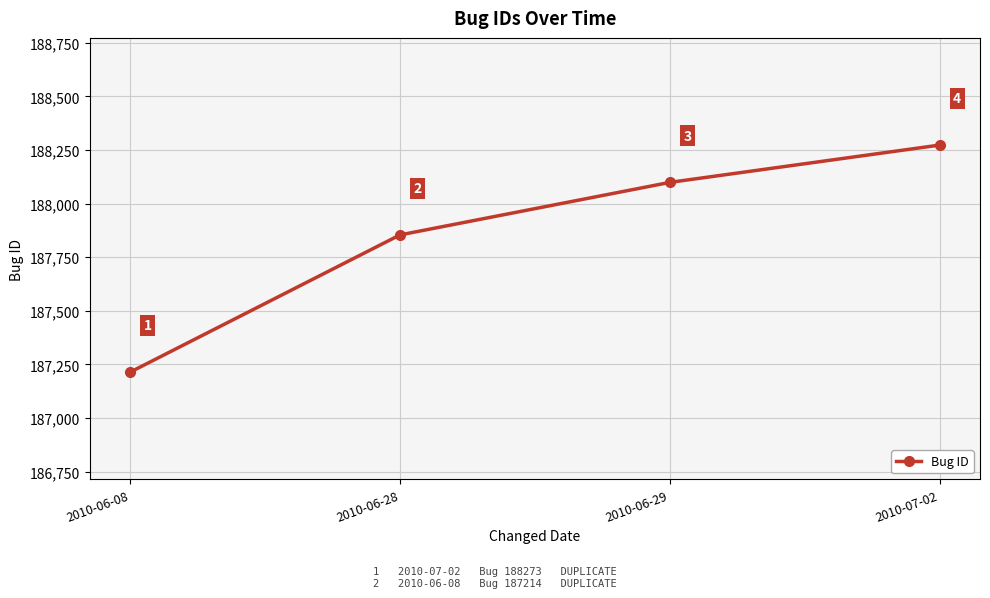

Rank the categories by value from highest to lowest.

2010-07-02, 2010-06-29, 2010-06-28, 2010-06-08